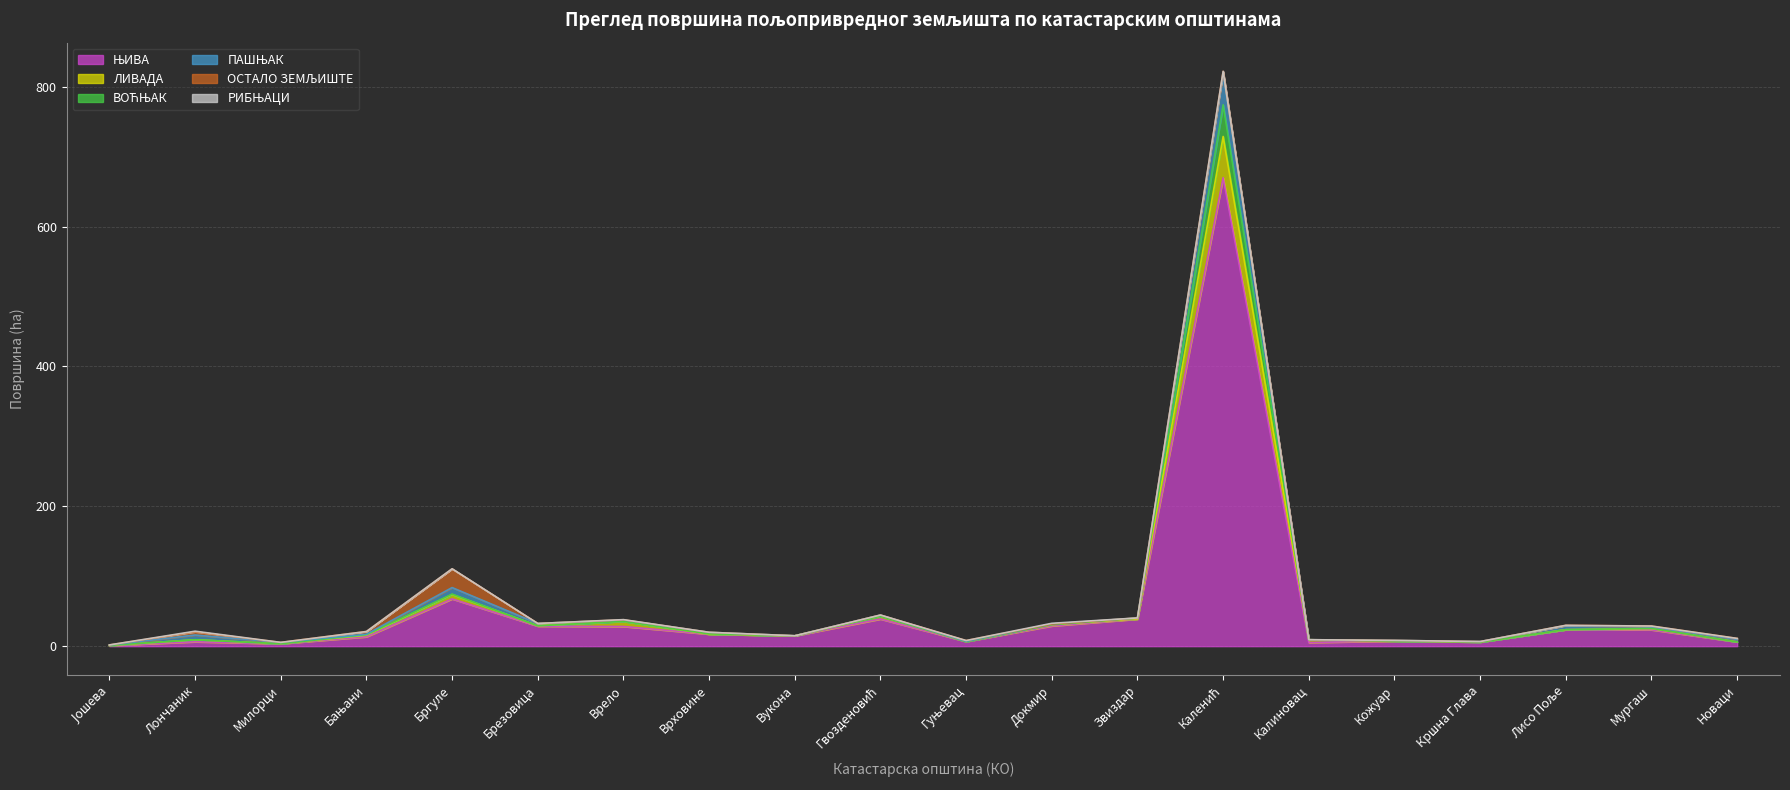

Which has a higher value, Милорци or Каленић?

Каленић